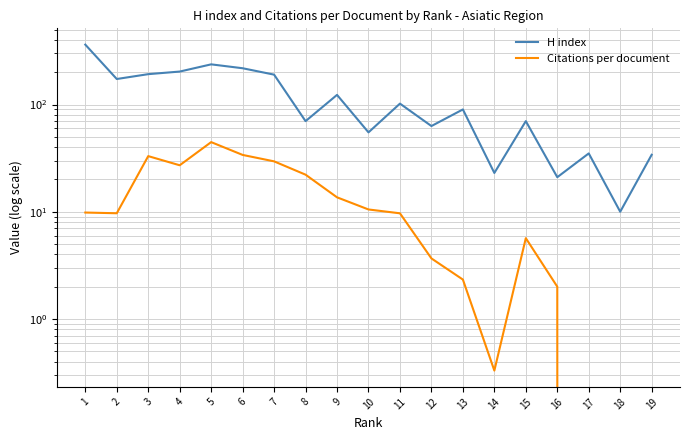

True or false: H index and Citations per document intersect in this chart.

False